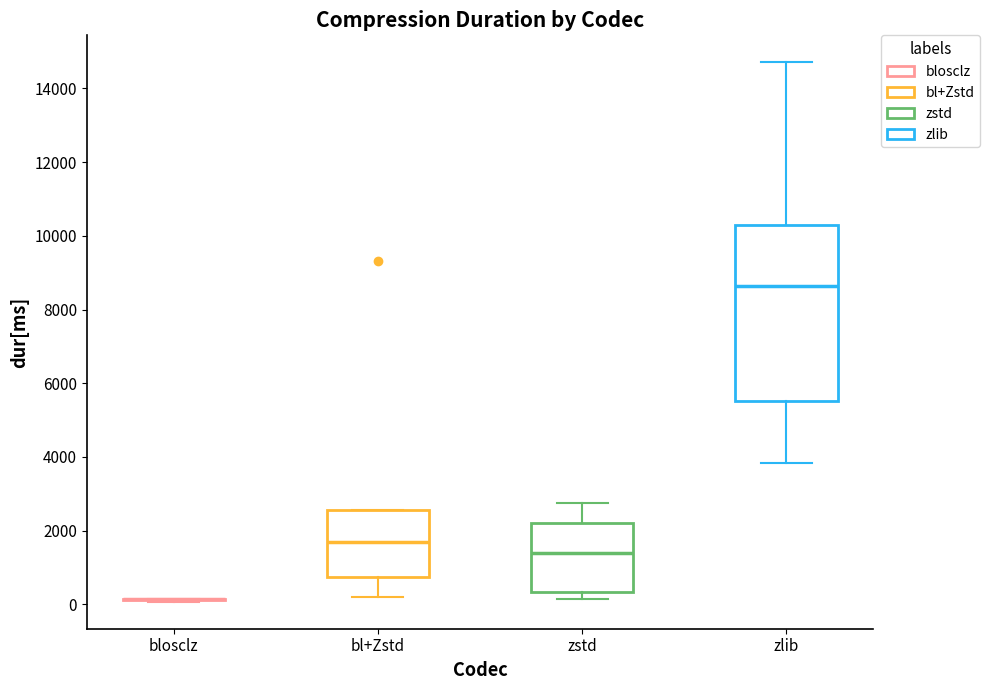

Reading left to right, read every box against the y-axis: the position of its median line, the range the box covers, and the ends of its whiskers. The values are not printed on the chart, so give them approximately, as read against the axis.

blosclz: box collapsed to a line at 200, whiskers 0 to 200
bl+Zstd: median 1800, box 800 to 2600, whiskers 200 to 2600
zstd: median 1400, box 400 to 2200, whiskers 200 to 2800
zlib: median 8600, box 5600 to 10400, whiskers 3800 to 14800